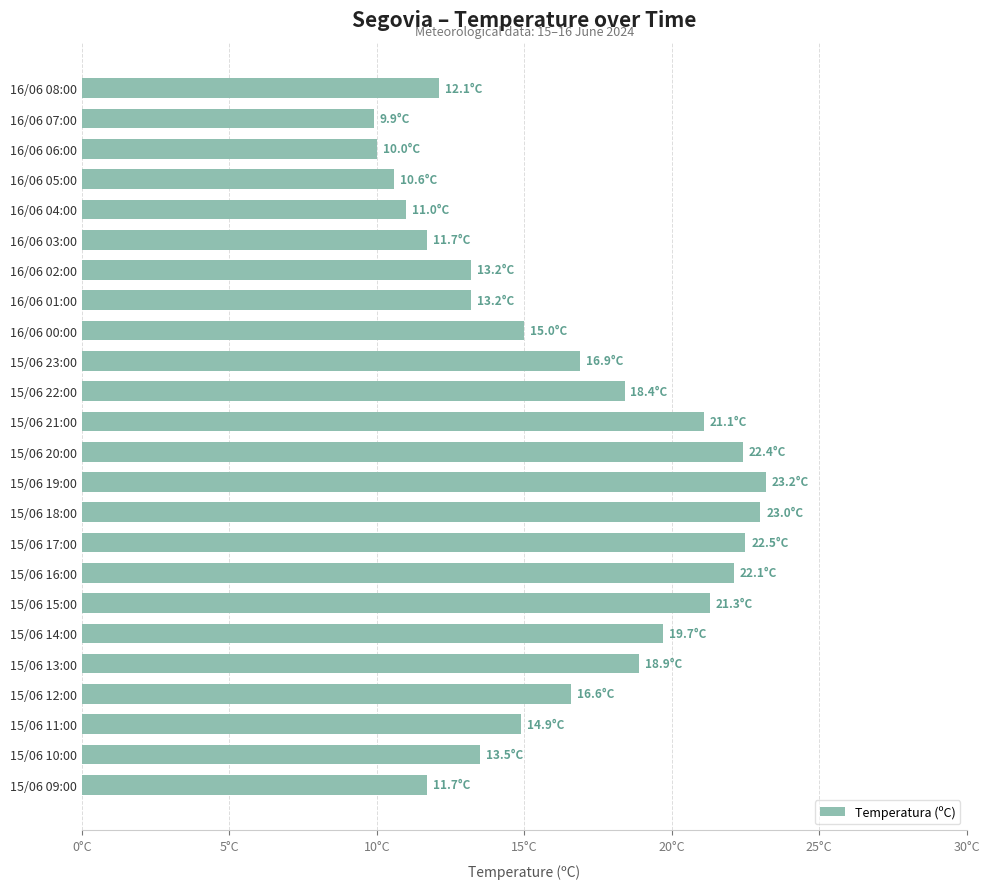

Does the chart contain any negative values?

No